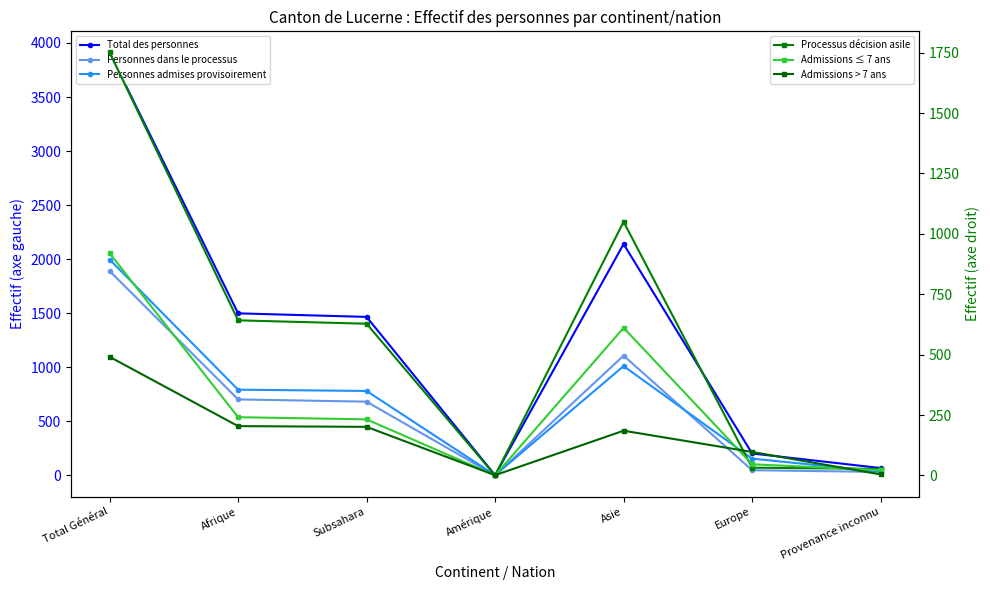

Between Afrique and Provenance inconnu, which is larger?

Afrique